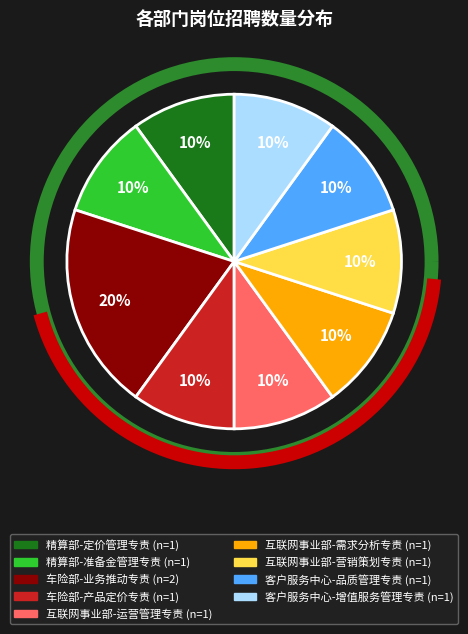

Do 车险部-业务推动专责 and 互联网事业部-需求分析专责 together represent more than half of the pie?

No